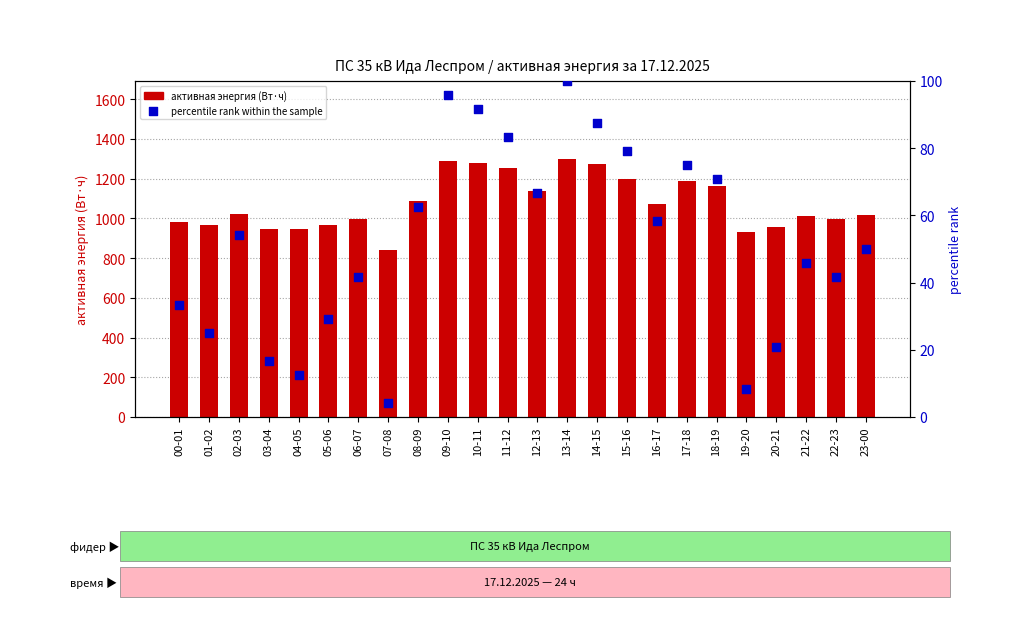

At which category is the sum across all series the highest?

13-14